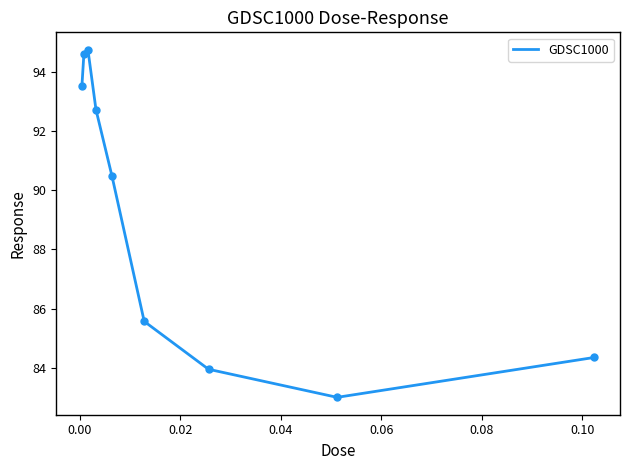

What is the minimum value shown in the chart?

83.0